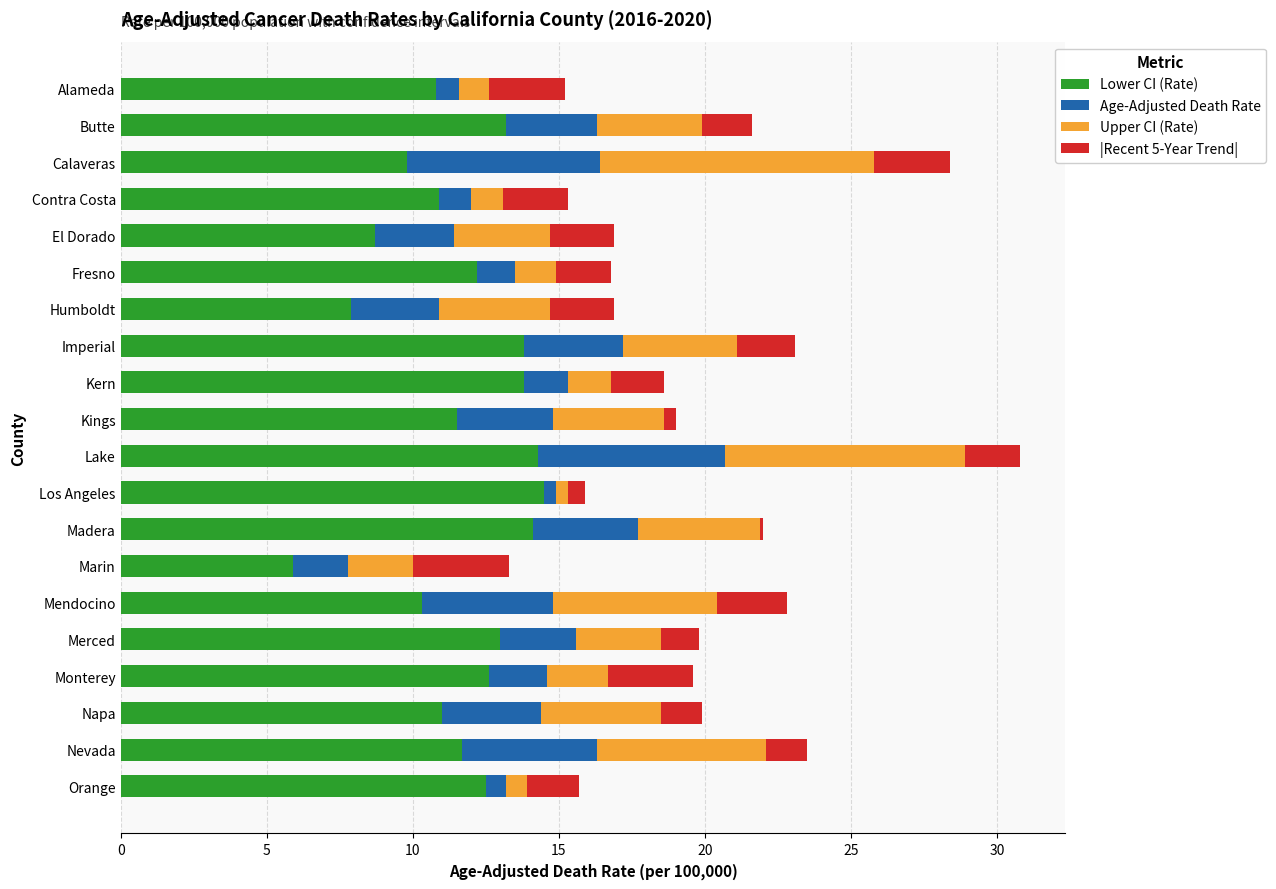

How many values in the Lower CI (Rate) series are below 12?

10